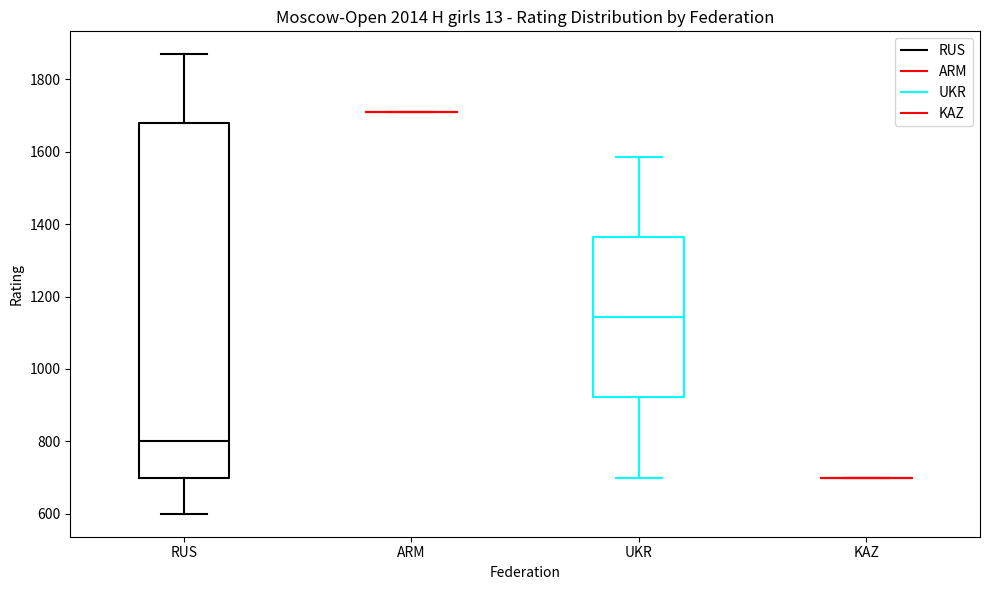

Reading left to right, read every box against the y-axis: the position of its median line, the range the box covers, and the ends of its whiskers. The values are not printed on the chart, so give them approximately, as read against the axis.

RUS: median 800, box 700 to 1680, whiskers 600 to 1860
ARM: box collapsed to a line at 1720, whiskers 1720 to 1720
UKR: median 1140, box 920 to 1360, whiskers 700 to 1580
KAZ: box collapsed to a line at 700, whiskers 700 to 700